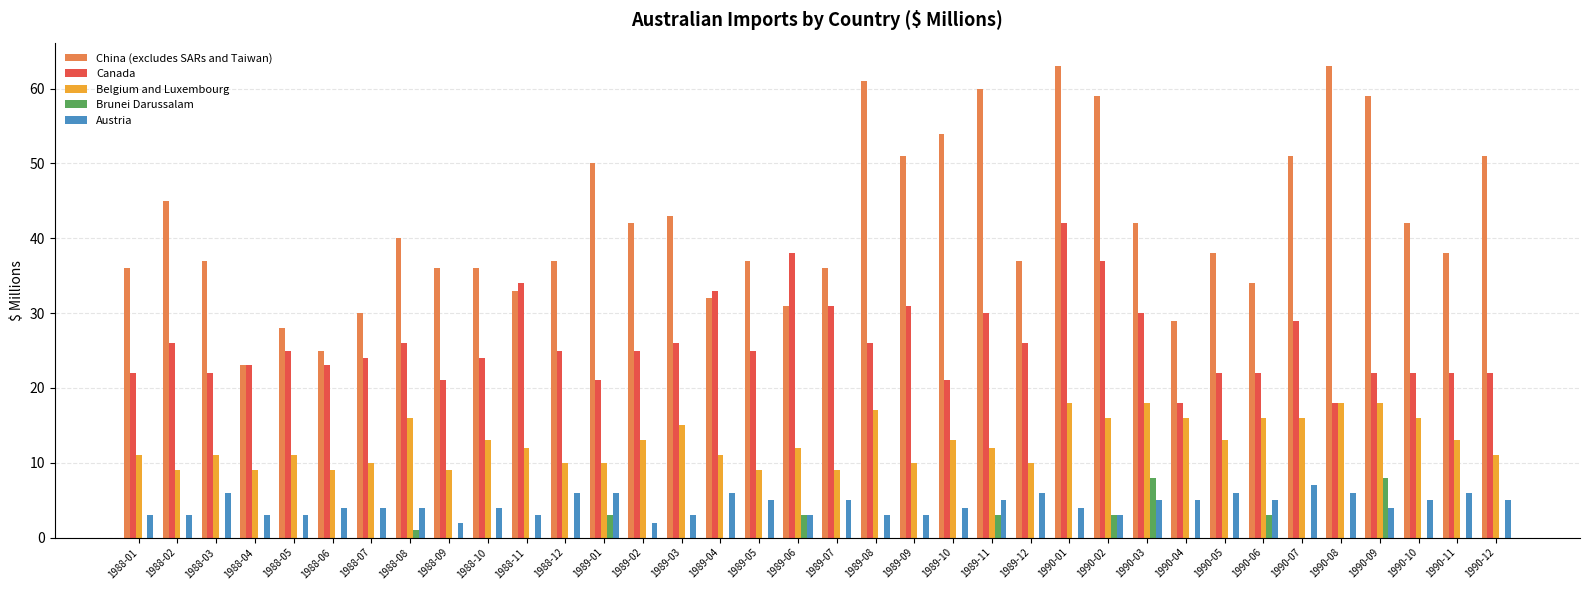

The value of Austria at 1990-12 is 3. True or false?

False